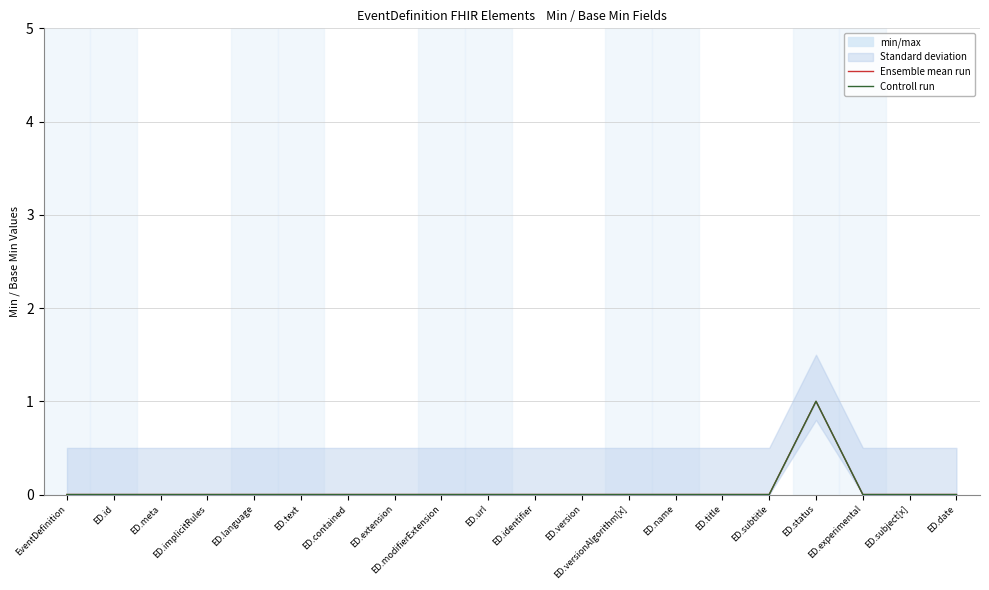

True or false: Ensemble mean run has more than 2 points higher than both neighbors.

False